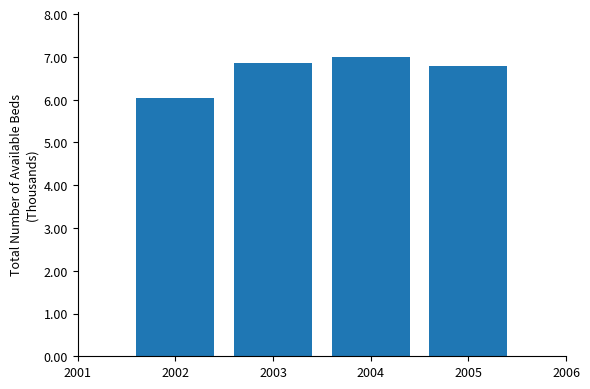

Reading right to left, extract all data points from this chart.

2005=6.8	2004=7.0	2003=6.9	2002=6.0